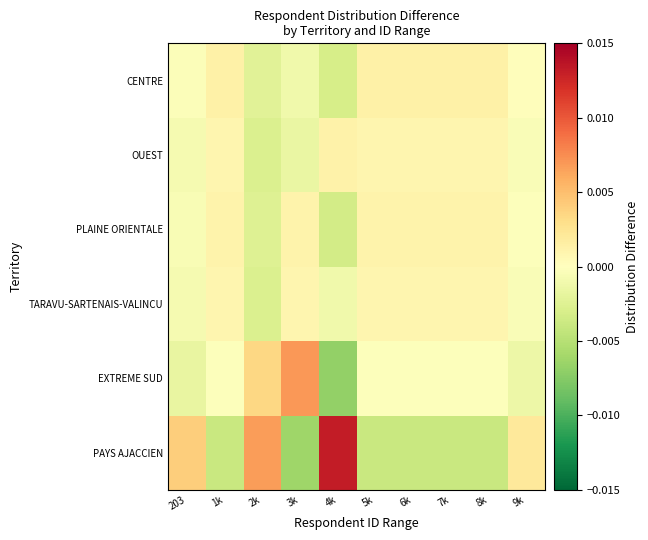

Rank the series by their maximum value, from lowest to highest.

TARAVU-SARTENAIS-VALINCU, PLAINE ORIENTALE, OUEST, CENTRE, EXTREME SUD, PAYS AJACCIEN